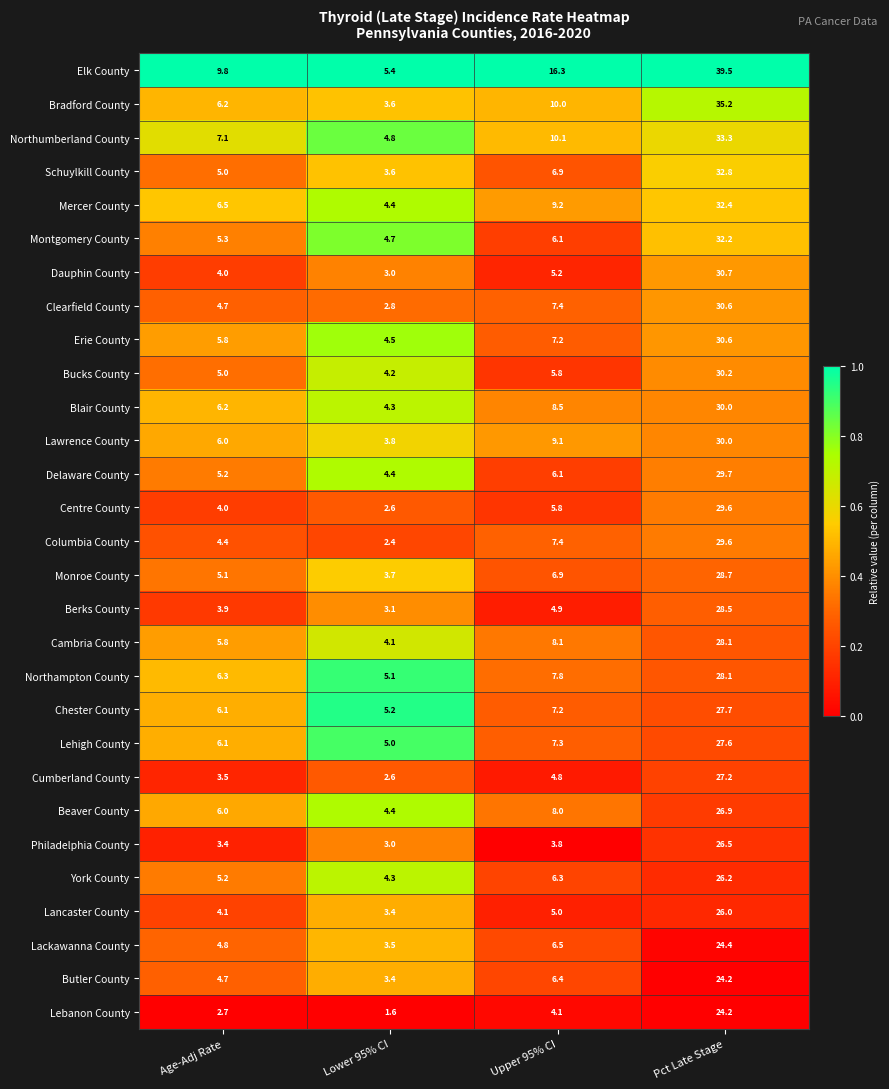

What is the sum of the Lawrence County values at Pct Late Stage and Upper 95% CI?

39.1